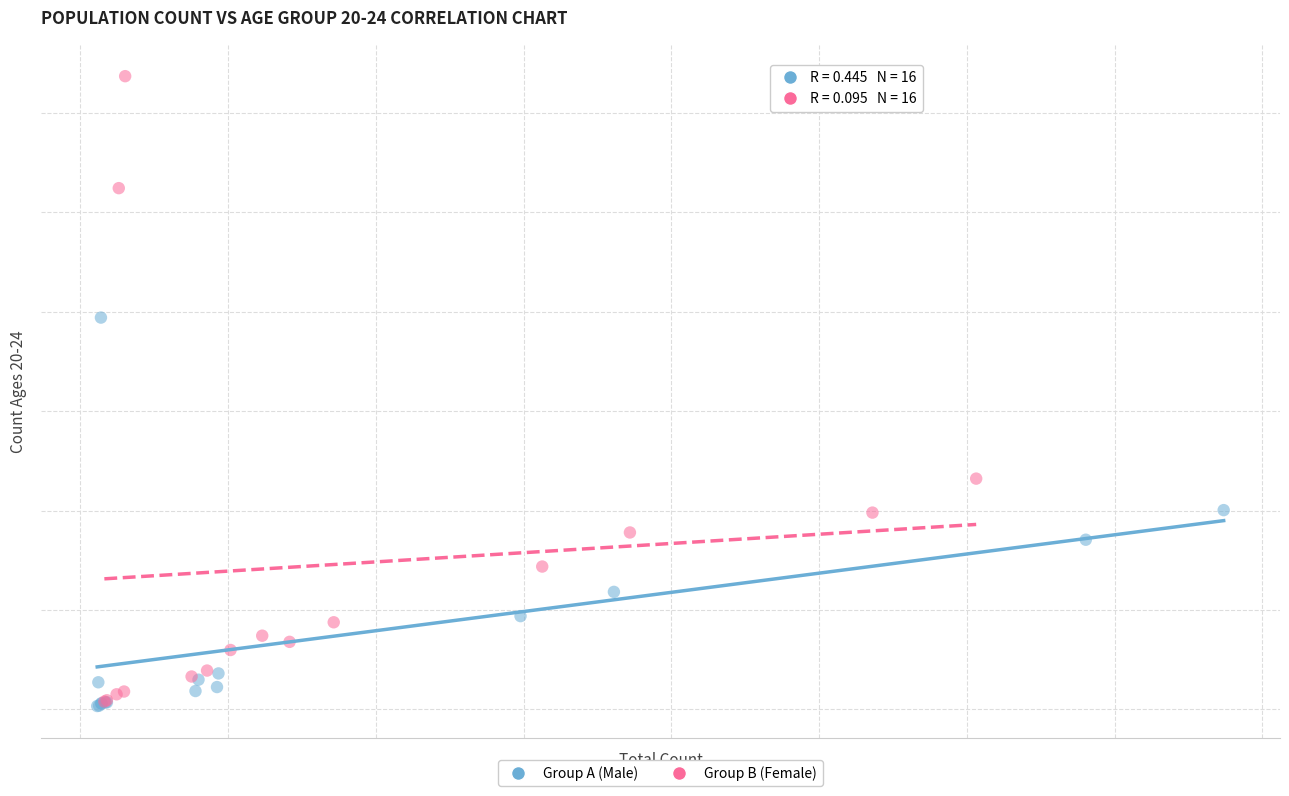

What are all the series names shown in the legend?

Group A (Male), Group B (Female)